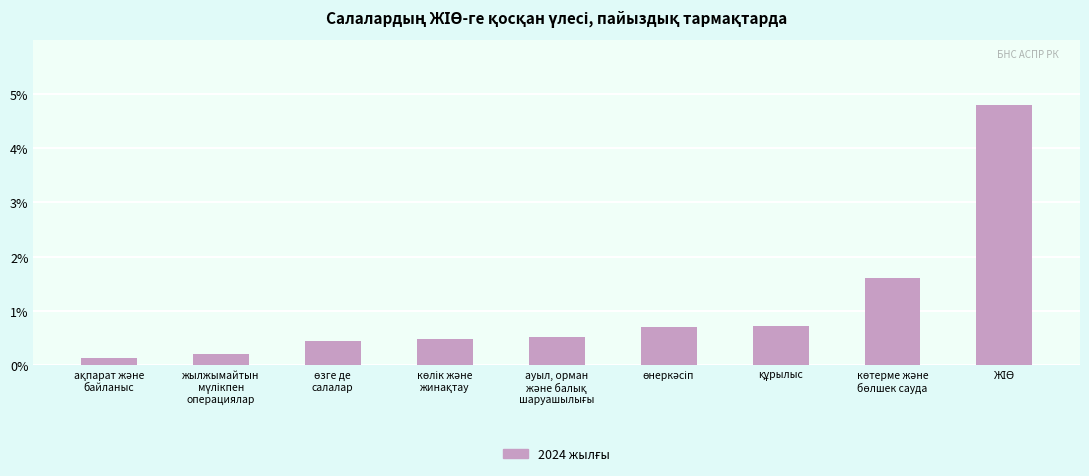

What is the maximum value shown in the chart?

4.8